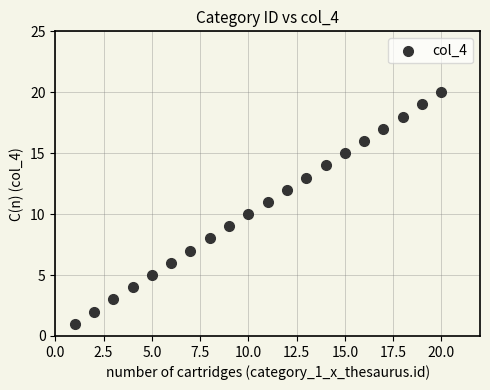

What is the range of X values (max minus min)?

19